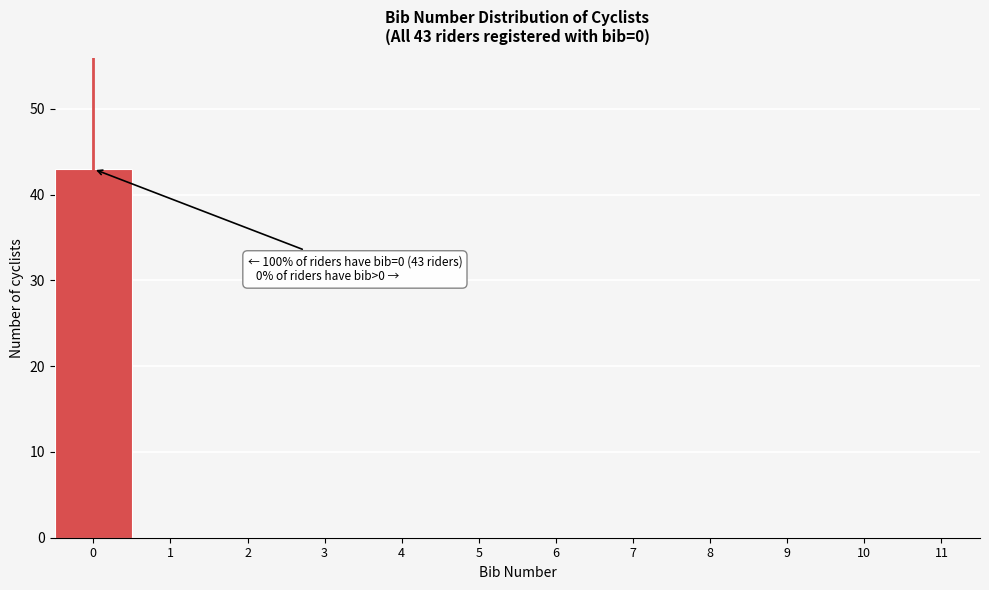

Which range on the x-axis has the tallest bar?

-0.5 to 0.5